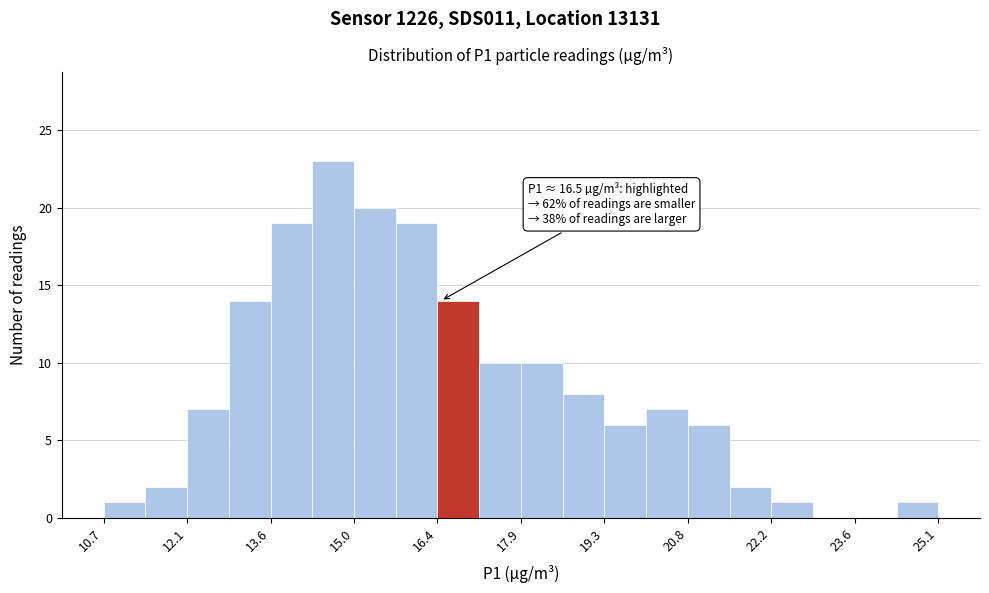

Read against the x-axis, roughly where is the centre of the tallest bar?

14.6